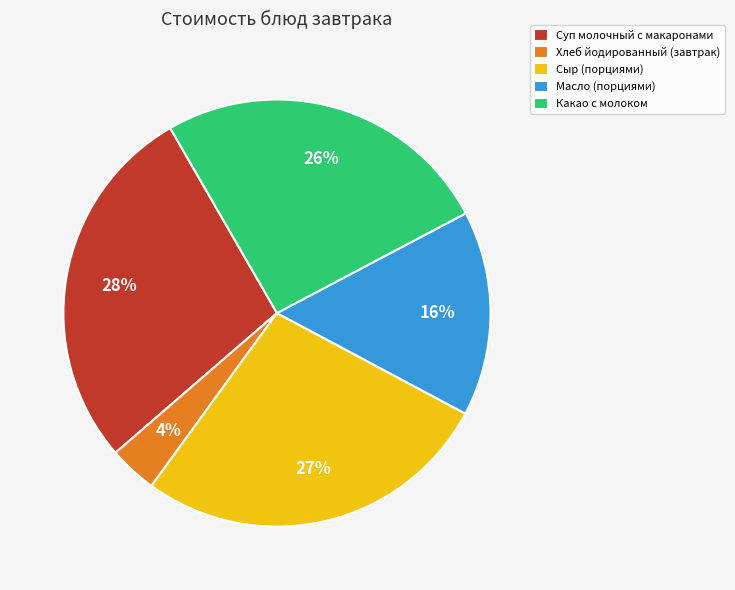

Which category has the smallest portion of the pie?

Хлеб йодированный (завтрак)